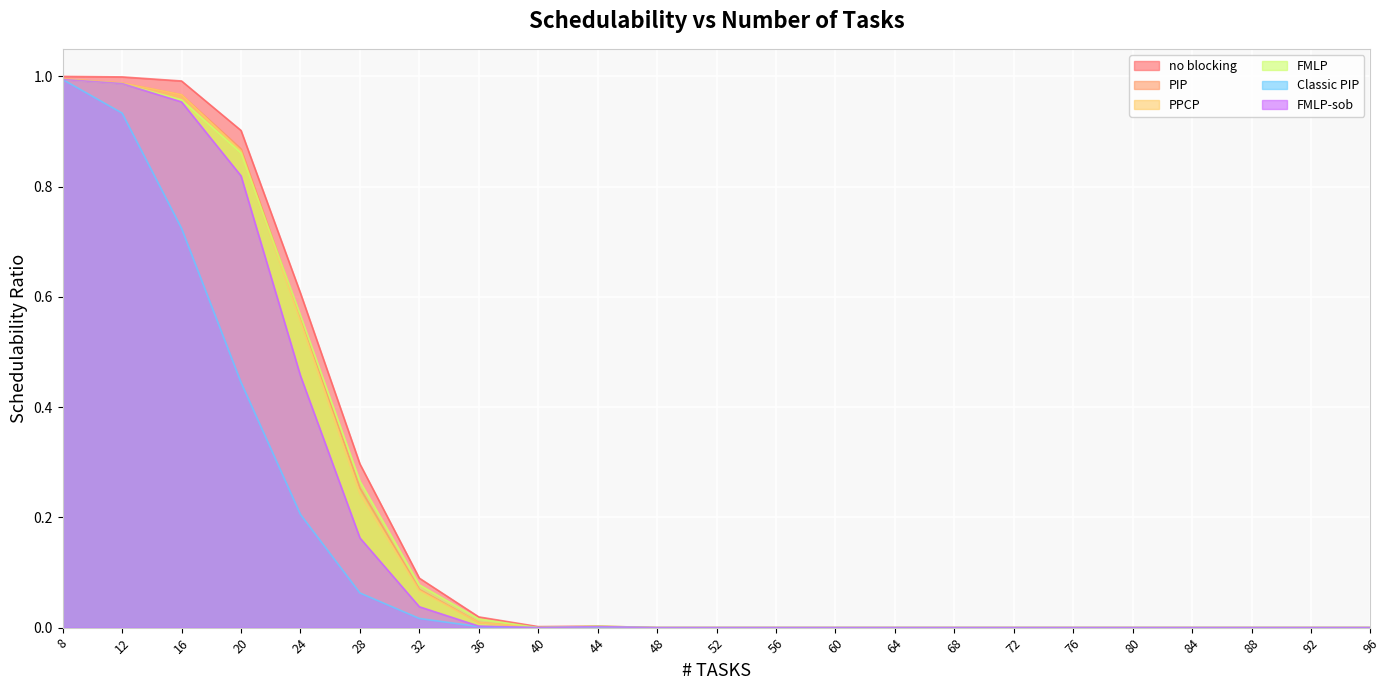

How many interior local valleys does the FMLP series have?

1